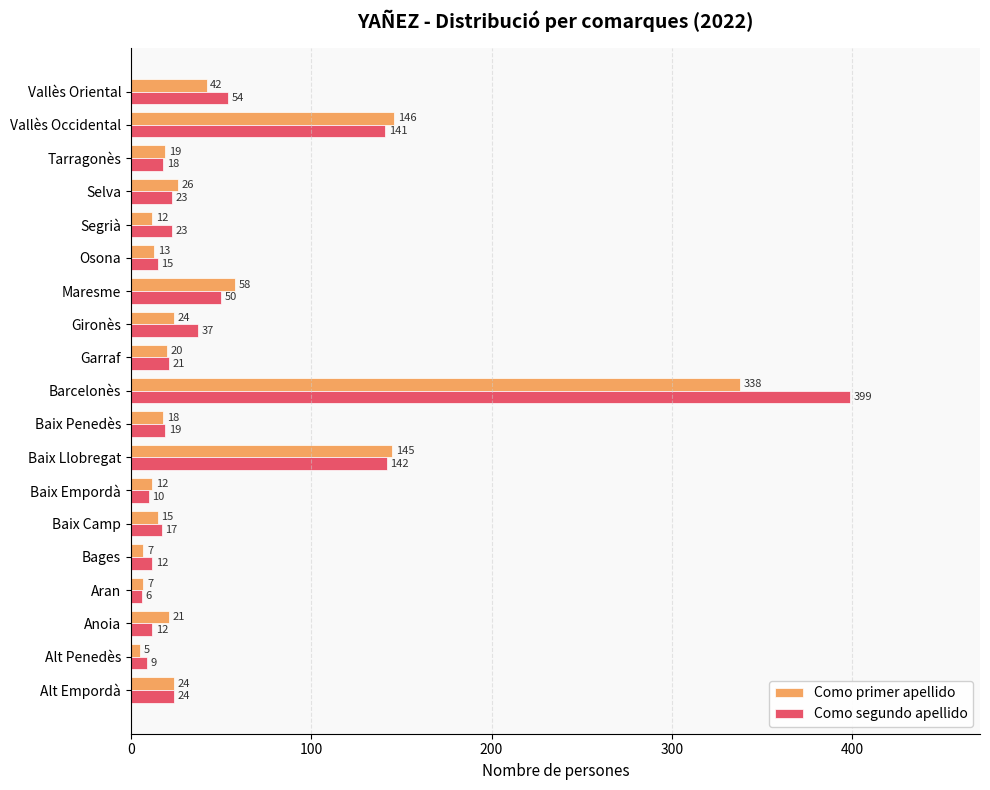

At which label is Como segundo apellido closest to 202?

Baix Llobregat